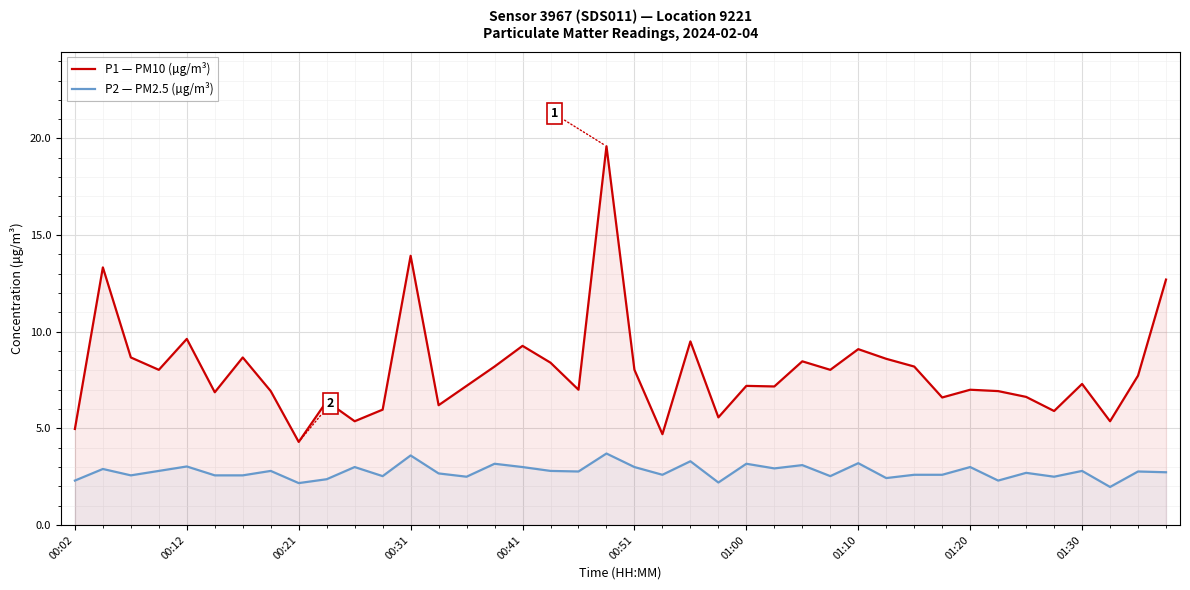

What is the difference between the maximum and minimum values in the P2 — PM2.5 (µg/m³) series?

1.7